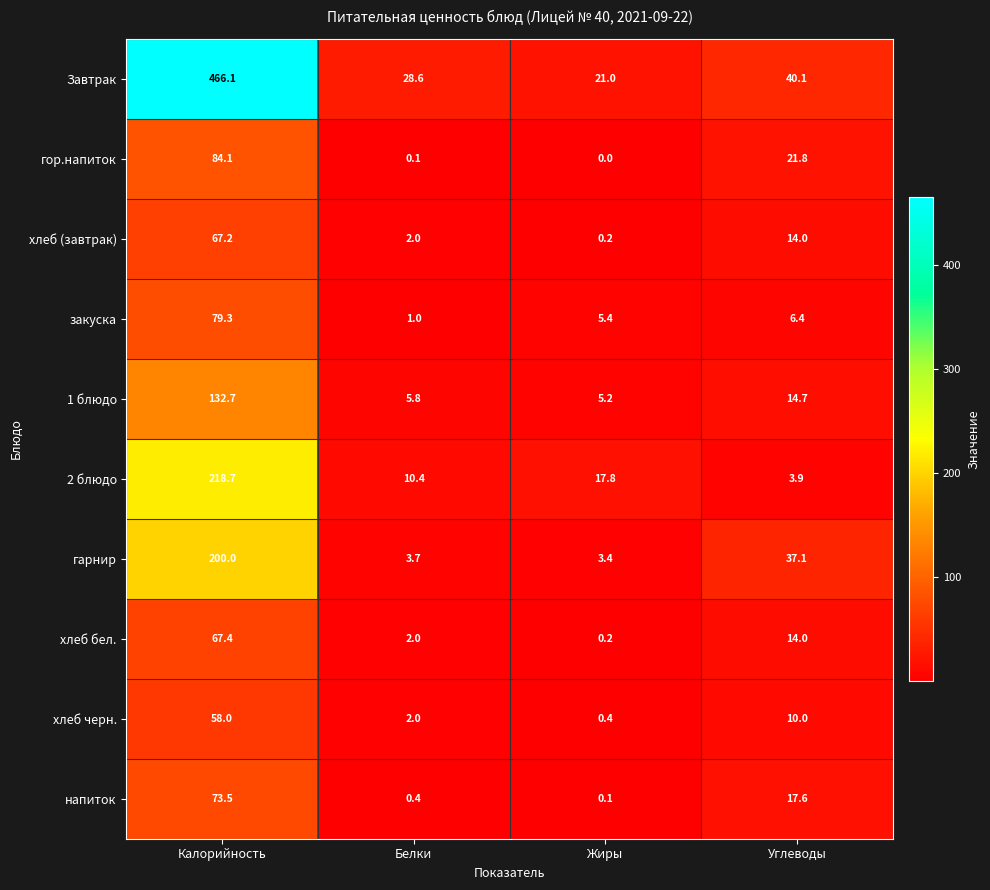

Count the number of categories in the chart.

4